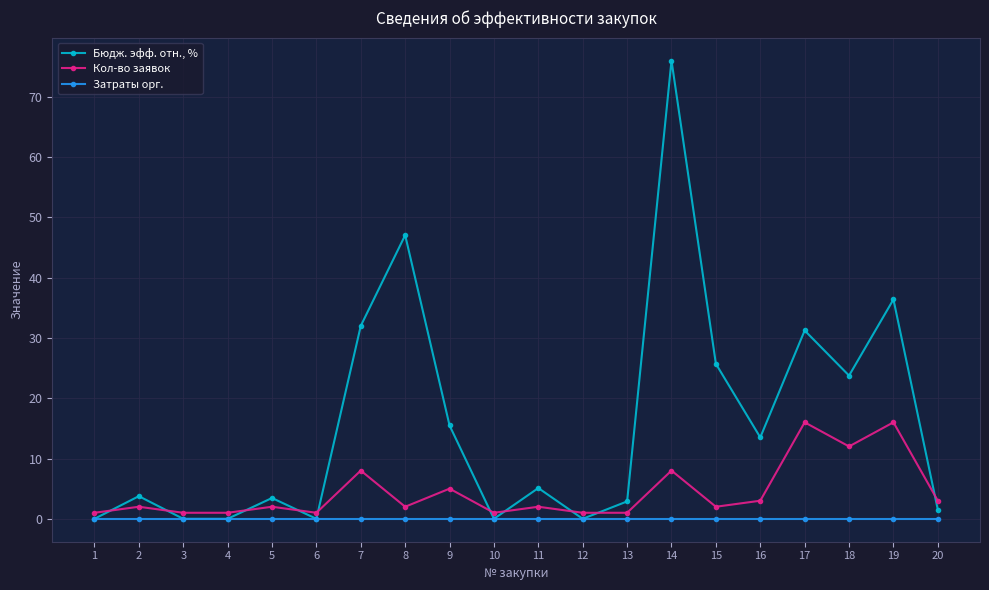

What is the minimum value for Кол-во заявок?

1.0